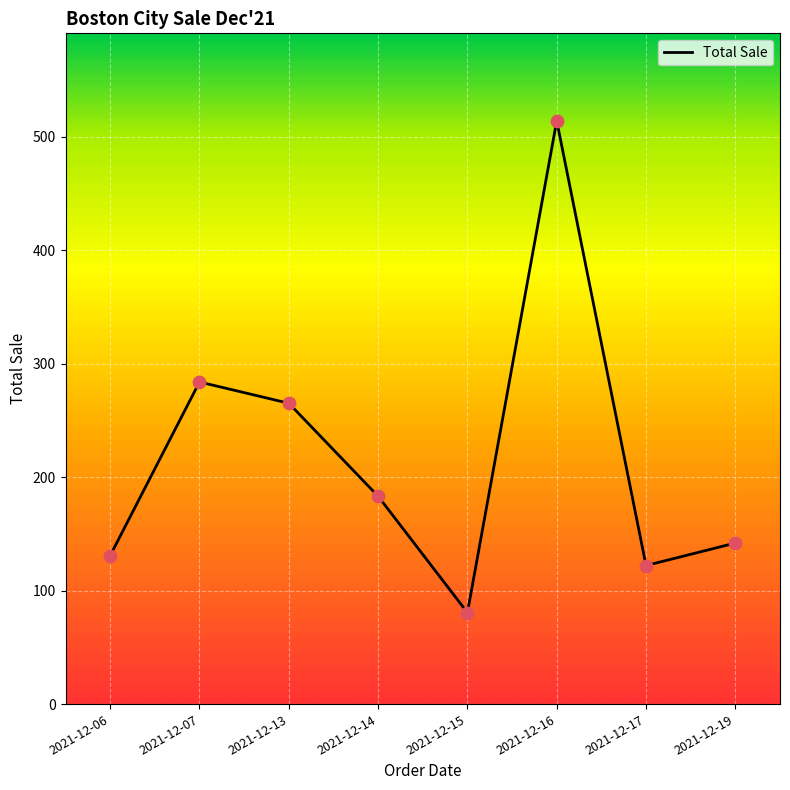

What is the ratio of the value at 2021-12-07 to the value at 2021-12-15?

3.5